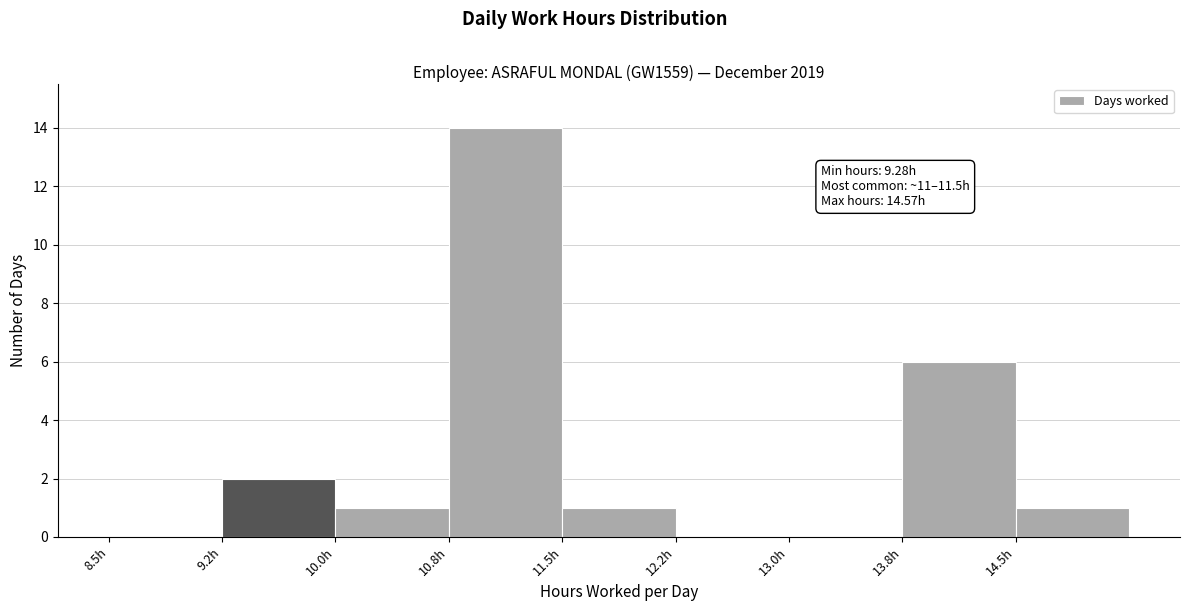

Over which range of the x-axis is the bar tallest?

10.75 to 11.50